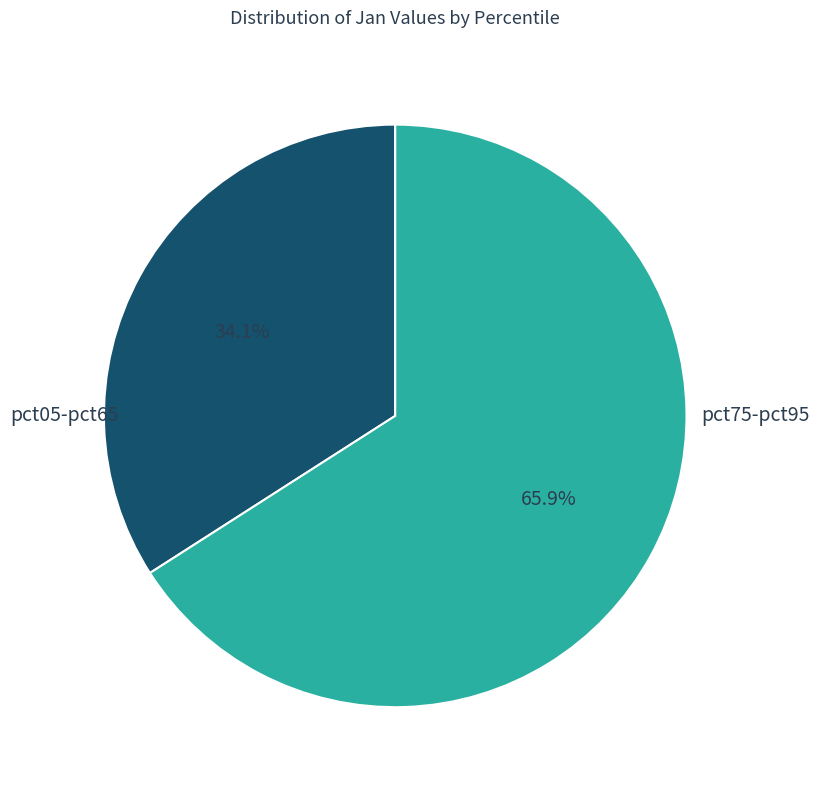

Is there any slice that represents more than half of the pie?

Yes